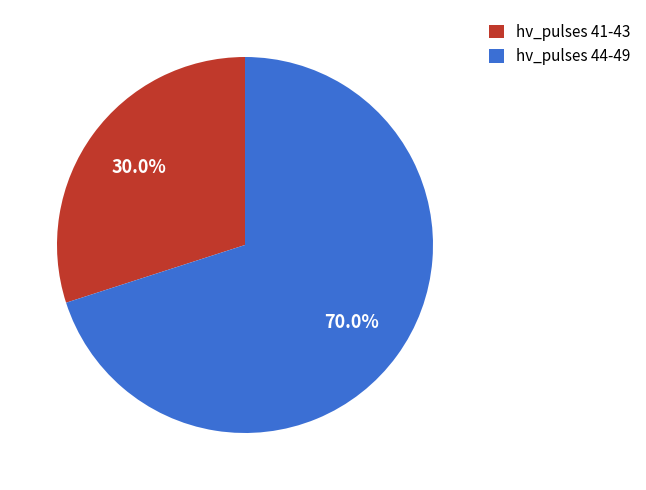

How many segments does this pie chart have?

2